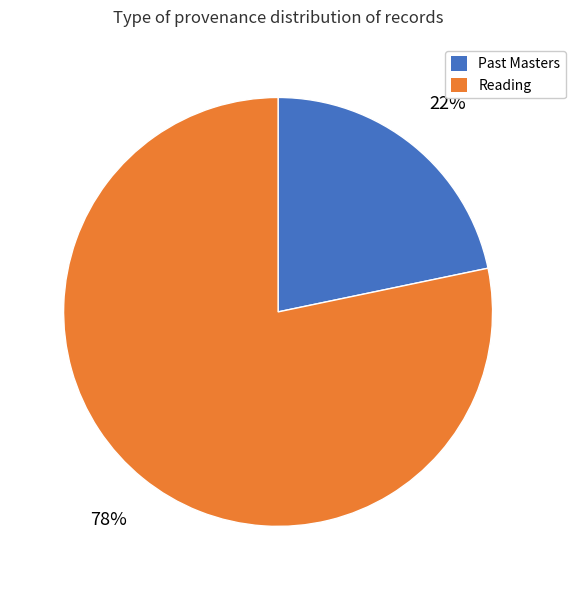

To the nearest percent, what is the average slice percentage?

50%